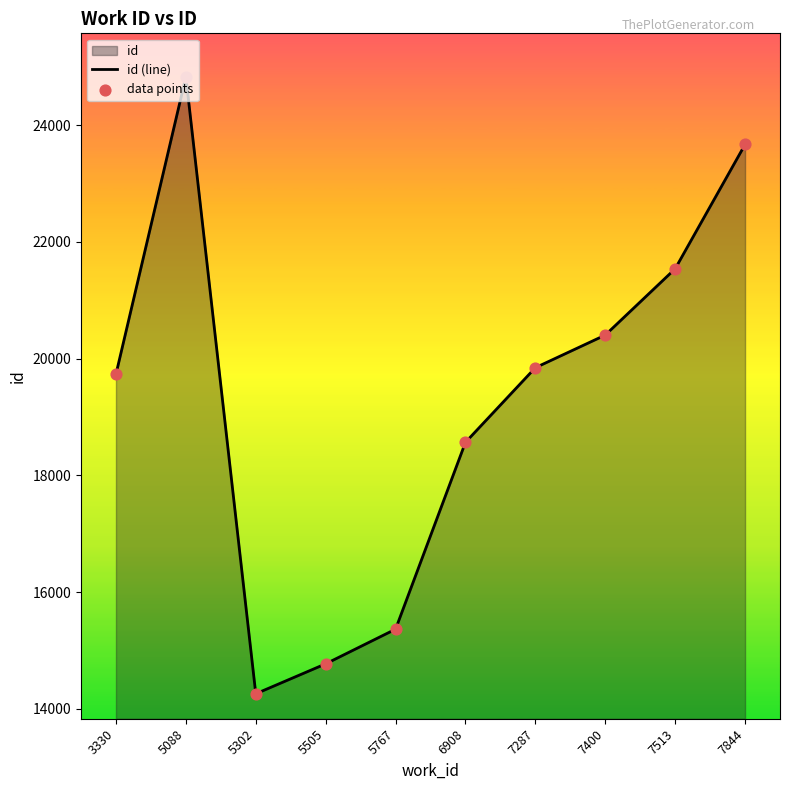

At which category is the sum across all series the highest?

5088